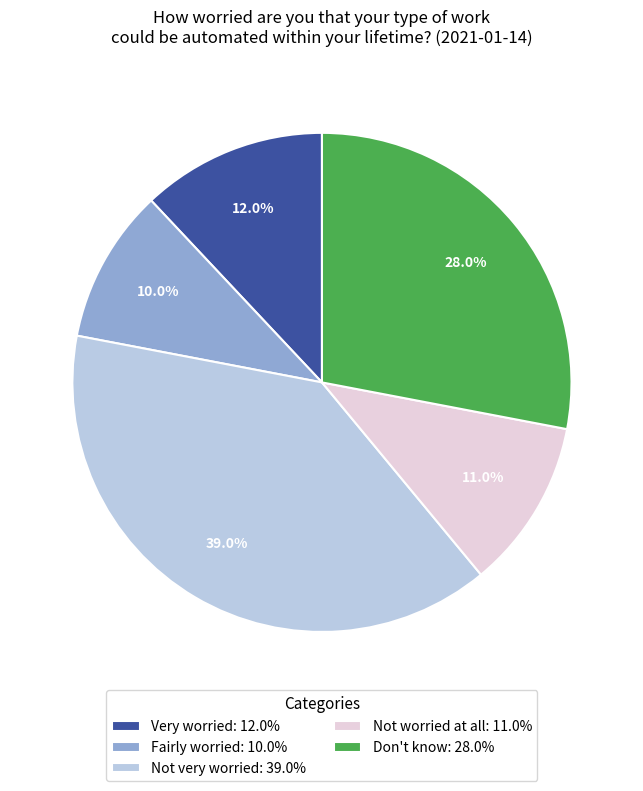

Does any single category account for the majority?

No